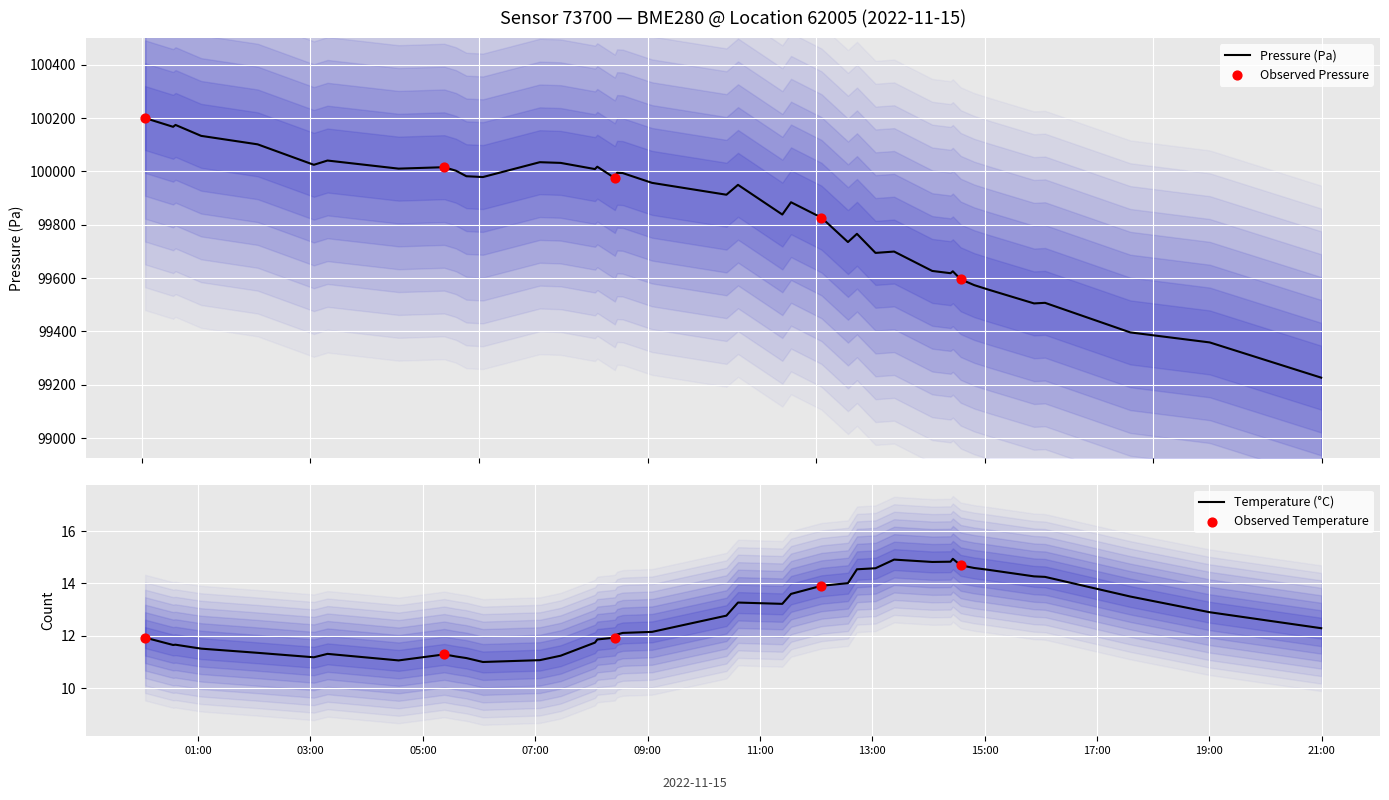

Is the value of pressure at 17 greater than the value of temperature at 11:00?

Yes